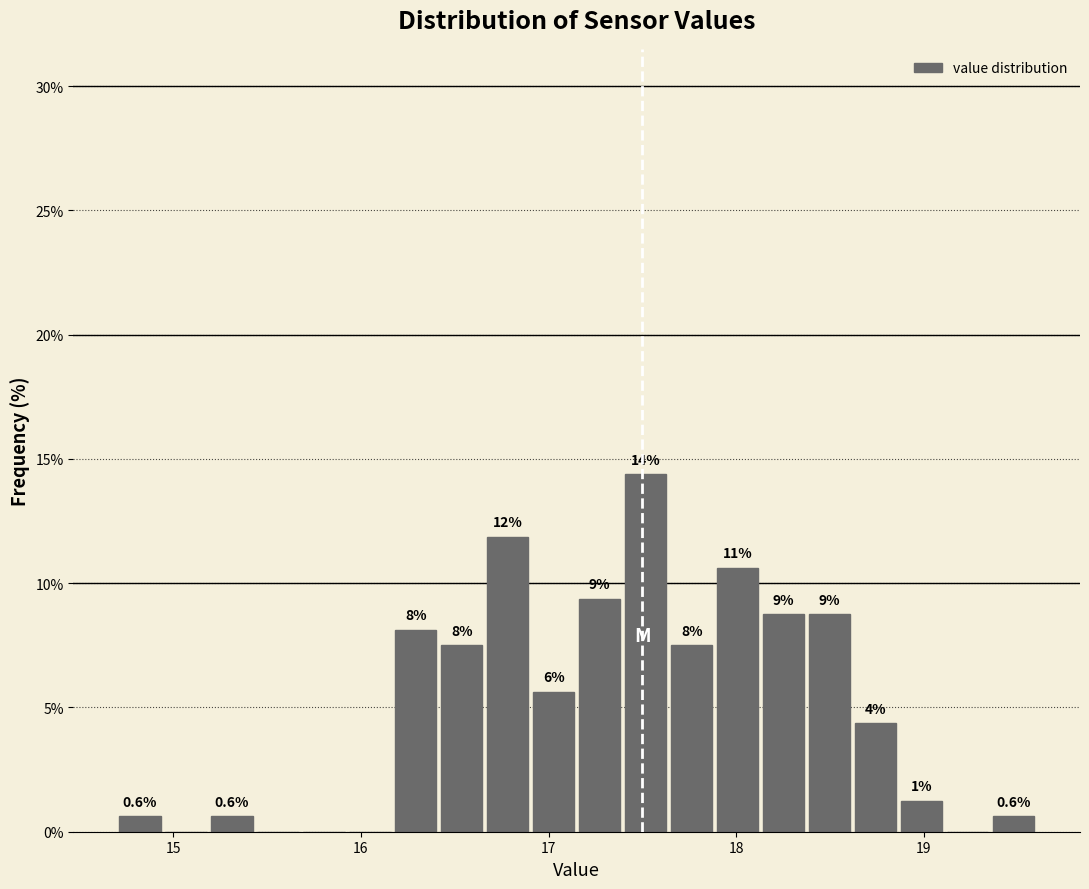

Read against the x-axis, roughly where is the centre of the tallest bar?

17.5